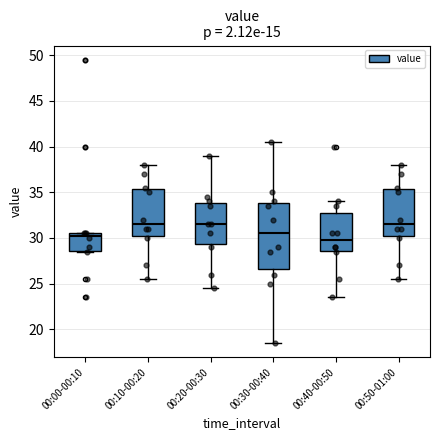

Which box is the tallest, from its lower edge to its upper edge?

00:30-00:40